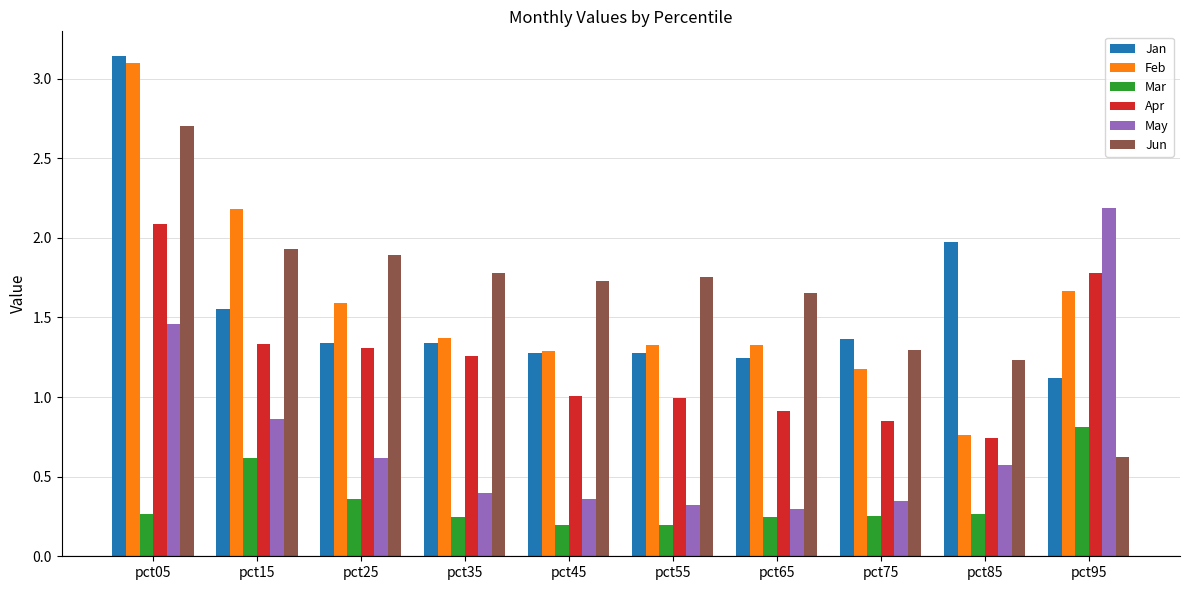

Rank the series by their maximum value, from highest to lowest.

Jan, Feb, Jun, May, Apr, Mar